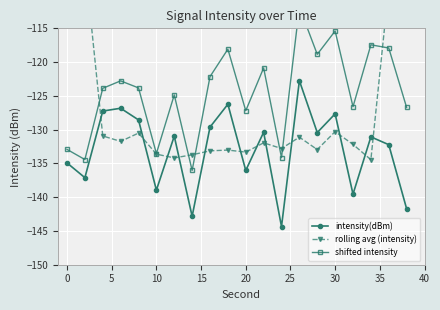

In shifted intensity, how many points are higher than both neighbors (excluding endpoints)?

7